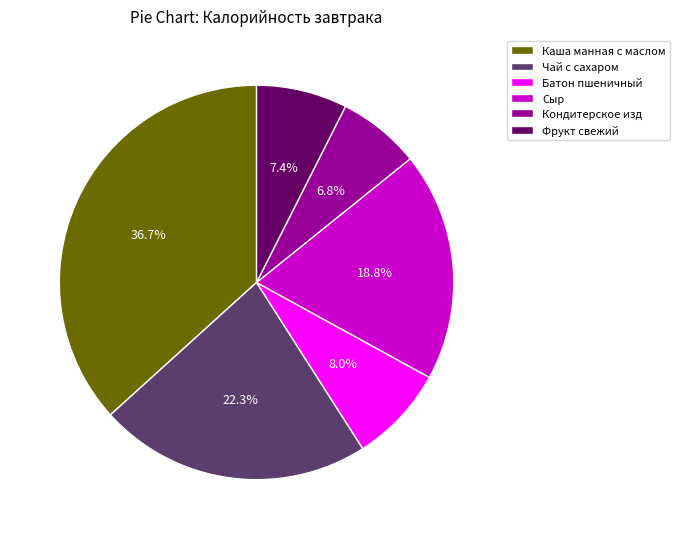

To the nearest percent, what portion does Сыр represent?

19%